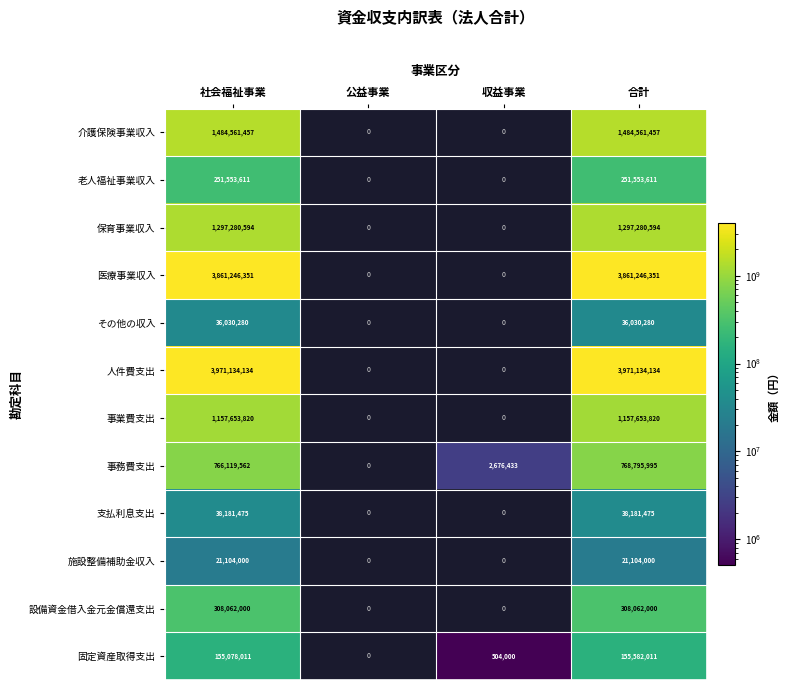

What is the spread (max minus min) of values at 社会福祉事業?

3950030134